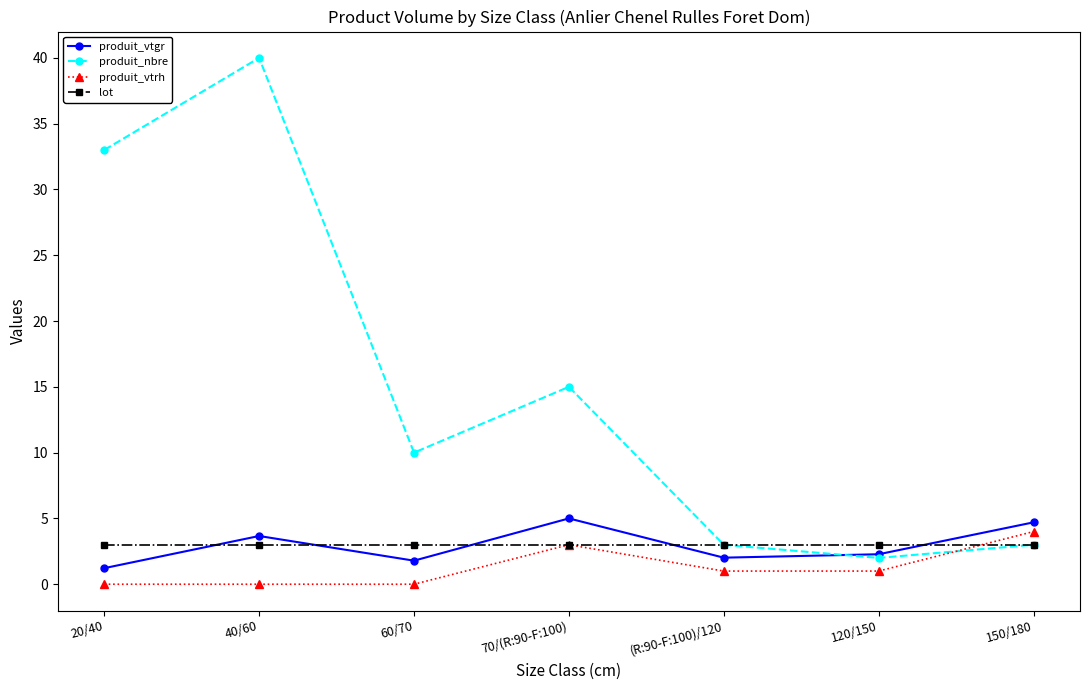

At which category is the sum across all series the highest?

40/60